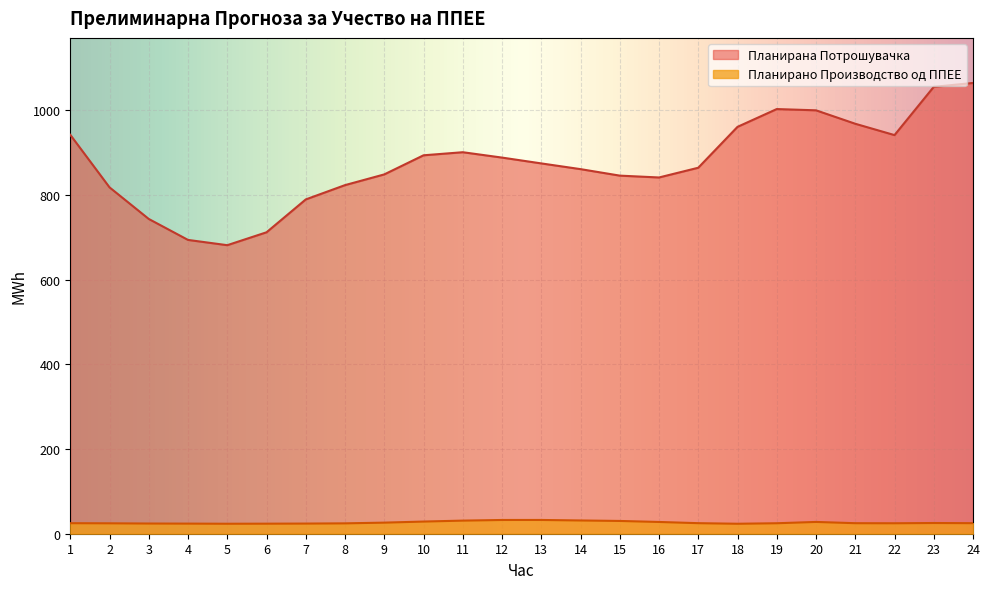

At which category does the chart reach its peak across all series?

24